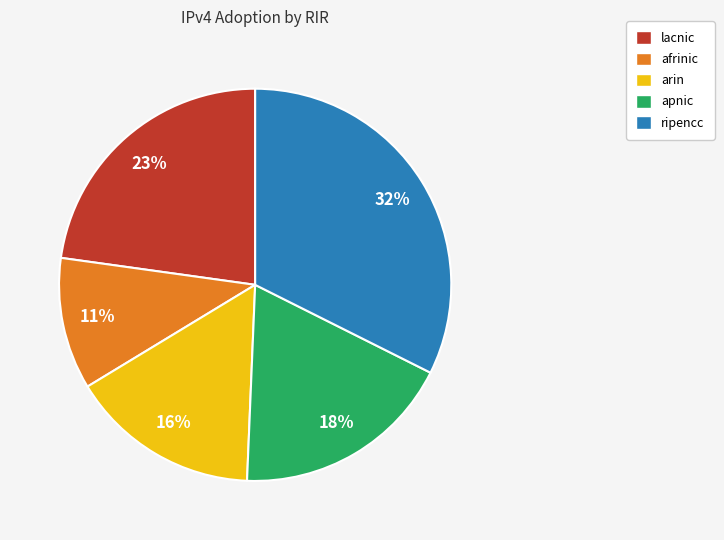

What percentage is the apnic slice, to the nearest percent?

18%